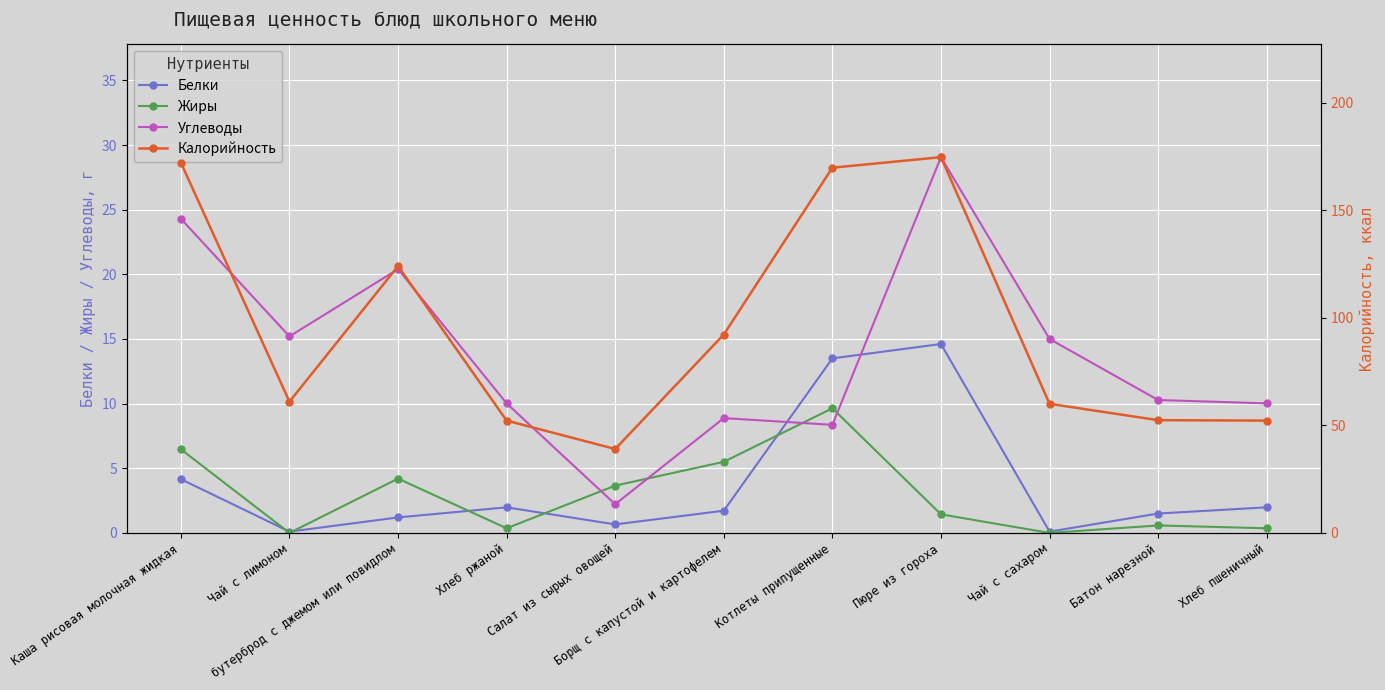

List the labels in order of Калорийность value, largest first.

Пюре из гороха, Каша рисовая молочная жидкая, Котлеты припущенные, бутерброд с джемом или повидлом, Борщ с капустой и картофелем, Чай с лимоном, Чай с сахаром, Батон нарезной, Хлеб ржаной, Хлеб пшеничный, Салат из сырых овощей